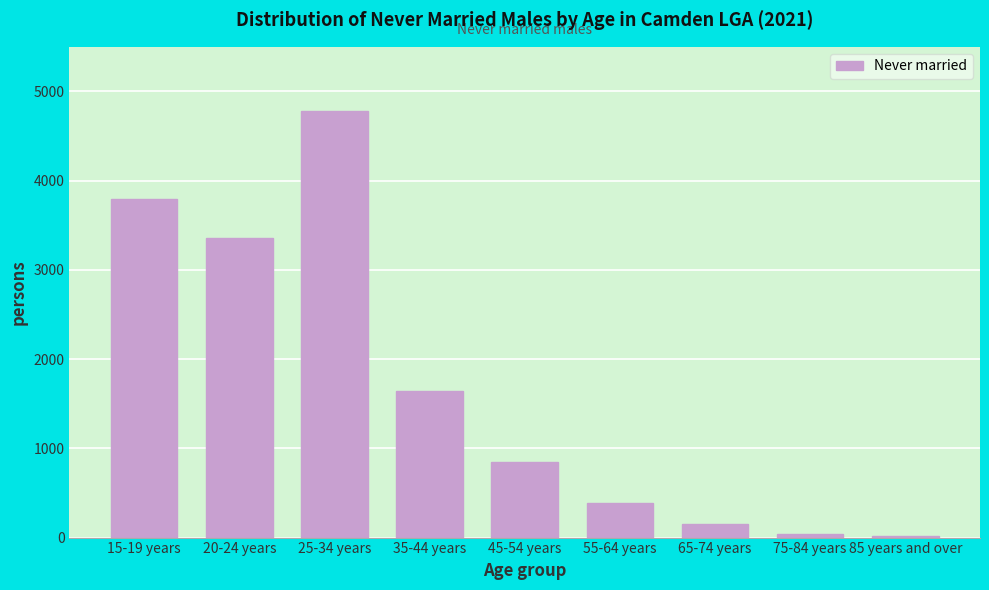

What is the greatest value displayed?

4783